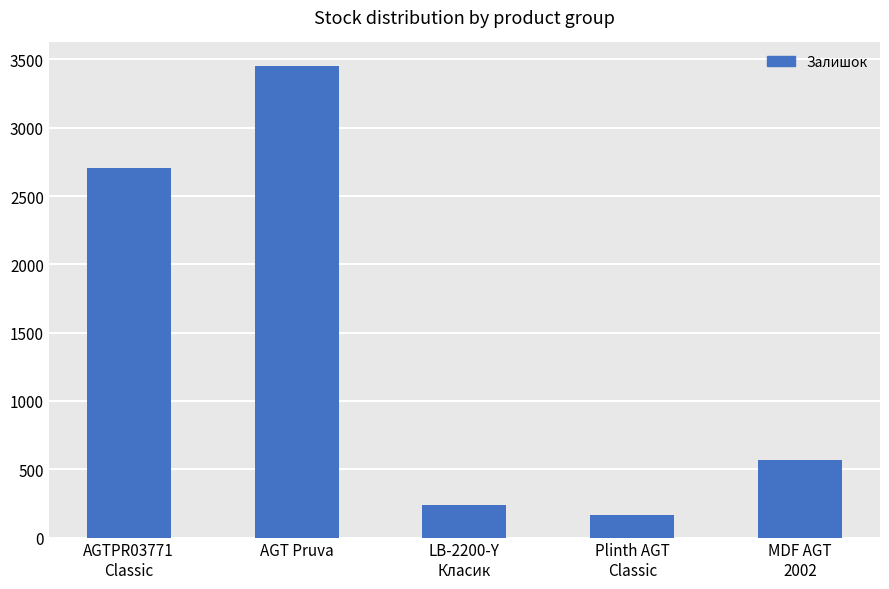

What is the difference between the values at AGT Pruva and LB-2200-Y
Класик?

3214